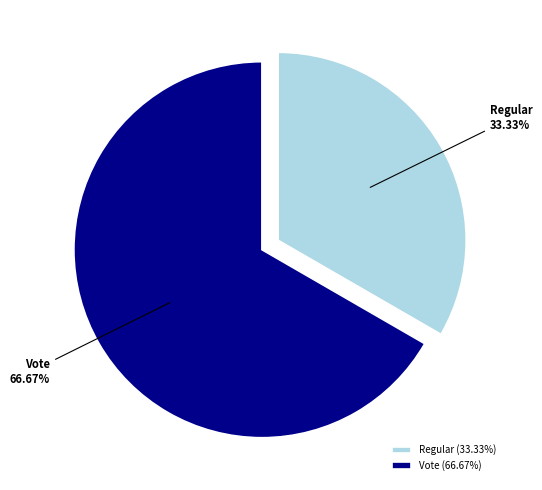

Which has a higher value, Vote or Regular?

Vote